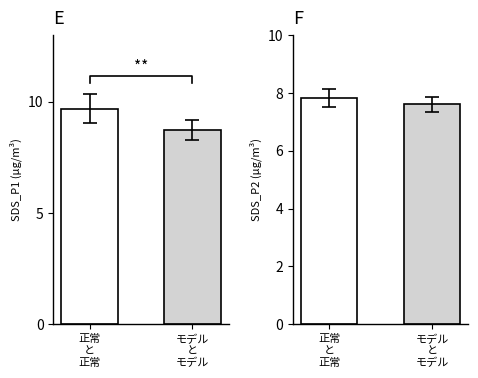

What is the sum of all Panel F values?

15.4